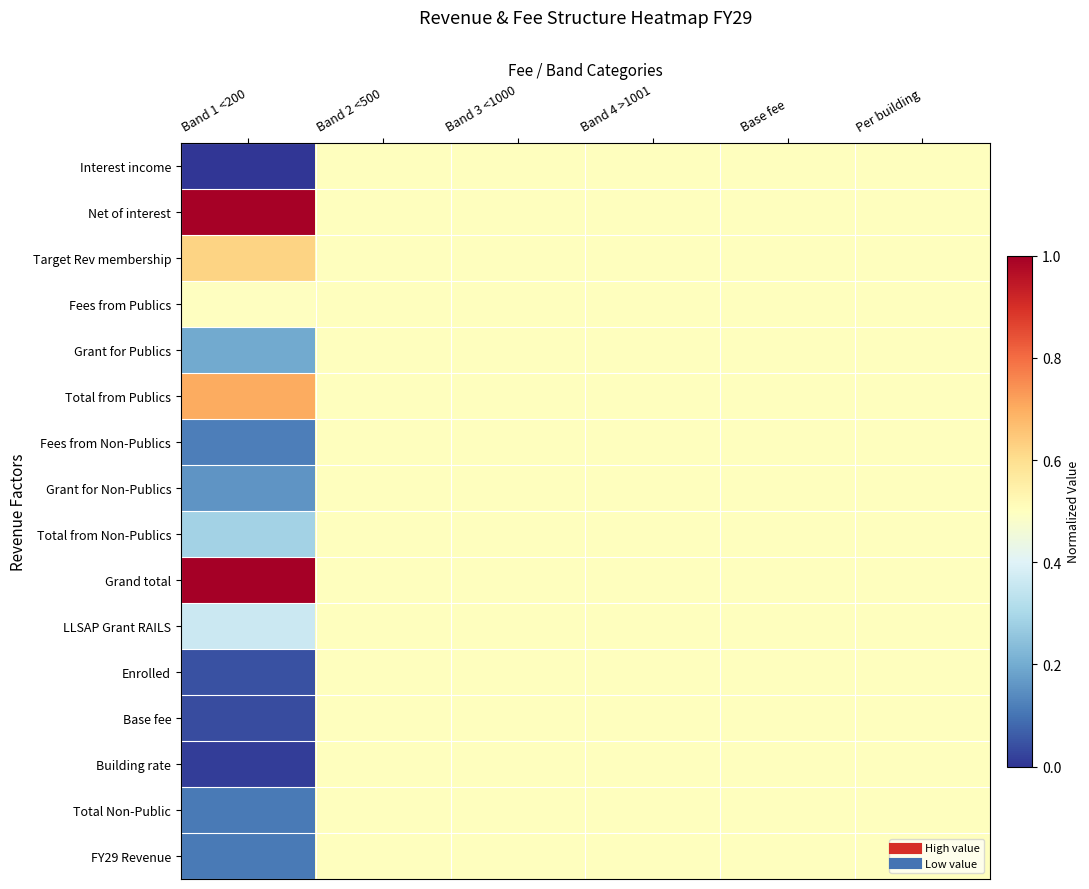

At Base fee, list the series in order from largest to smallest.

Interest income, Net of interest, Target Rev membership, Fees from Publics, Grant for Publics, Total from Publics, Fees from Non-Publics, Grant for Non-Publics, Total from Non-Publics, Grand total, LLSAP Grant RAILS, Enrolled, Base fee, Building rate, Total Non-Public, FY29 Revenue